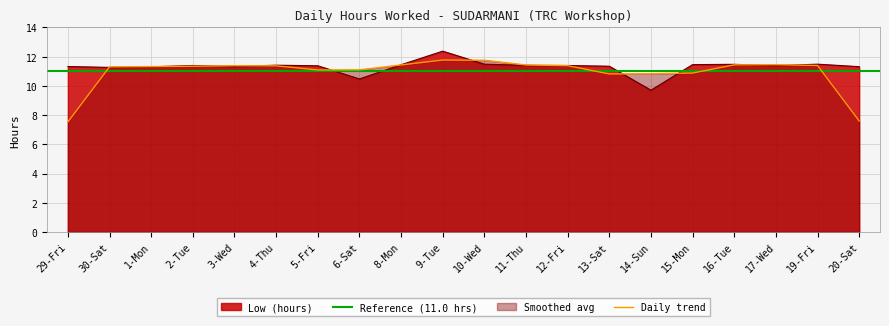

The value at 15-Mon is 11.4. True or false?

True